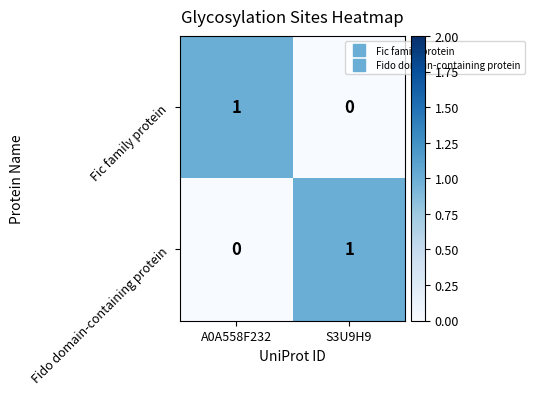

List the labels in order of Fic family protein value, smallest first.

S3U9H9, A0A558F232